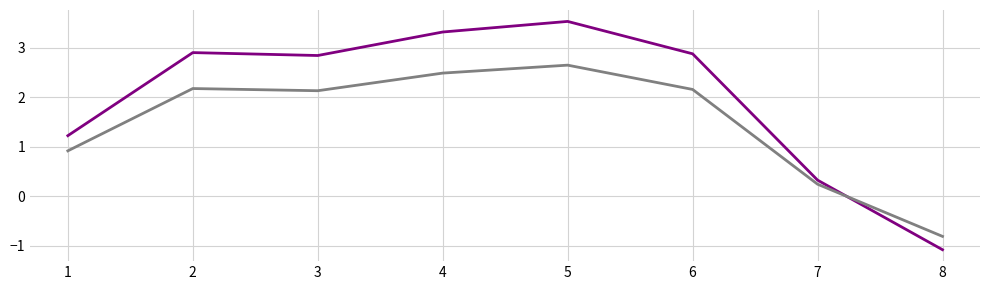

What is the spread (max minus min) of values at 8?

0.3